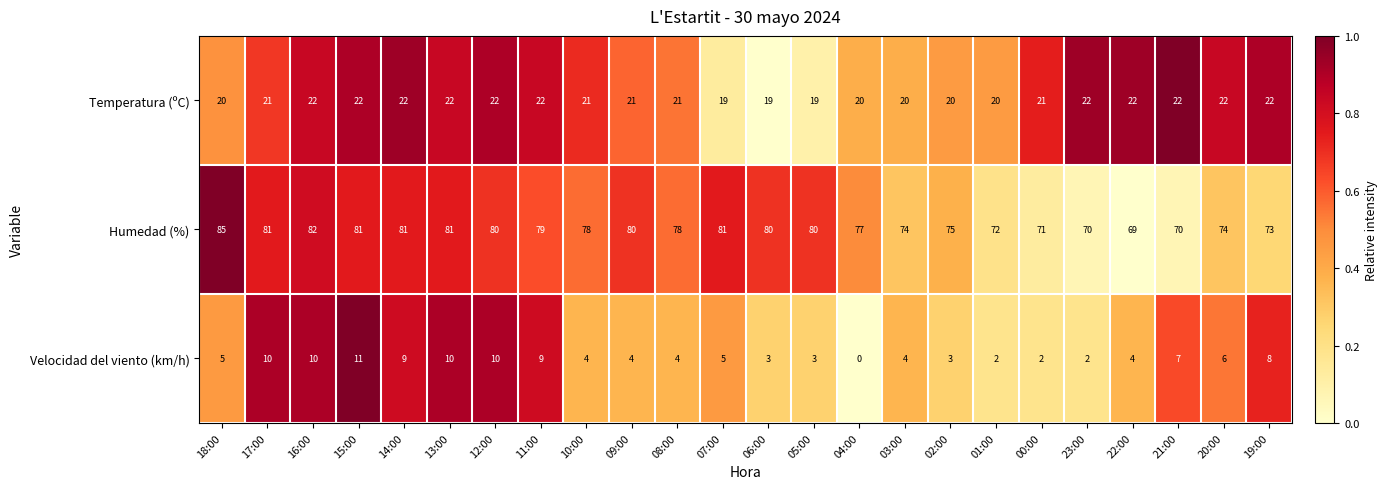

What is the total value across all series at 23:00?

94